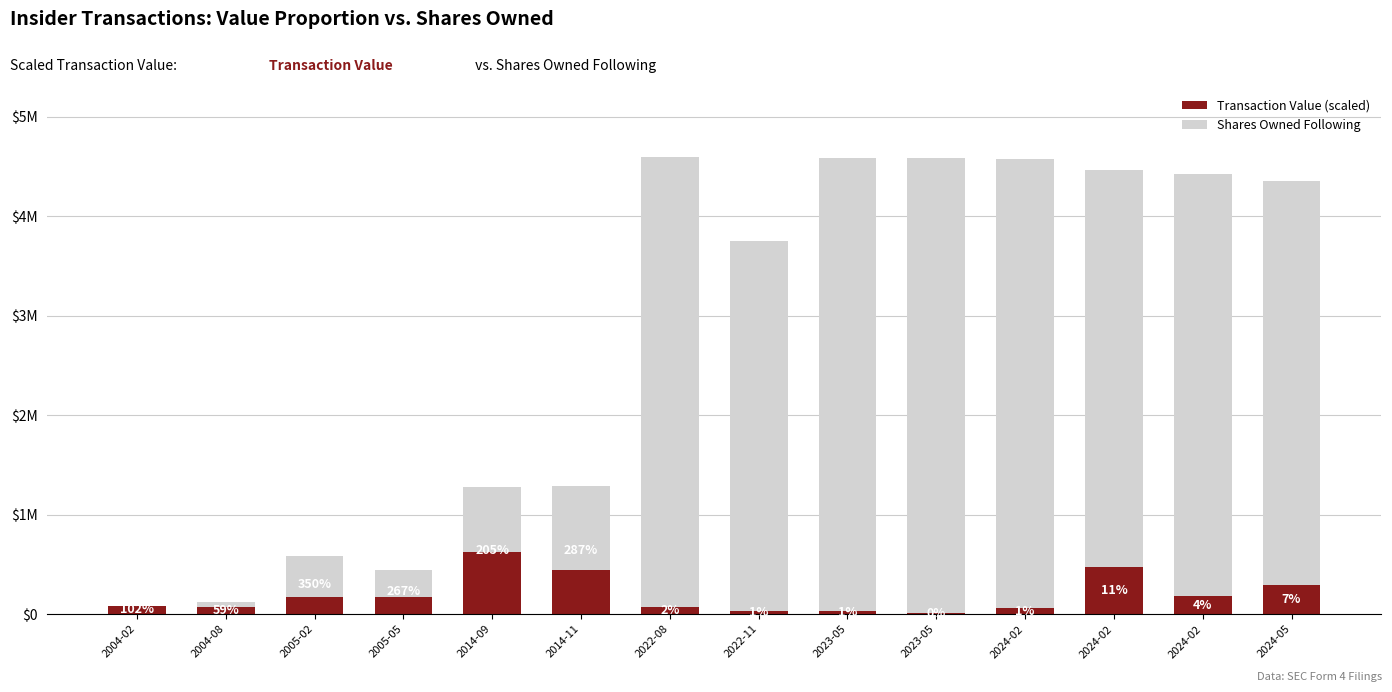

At which label does Shares Owned Following first exceed 3995465?

2022-08